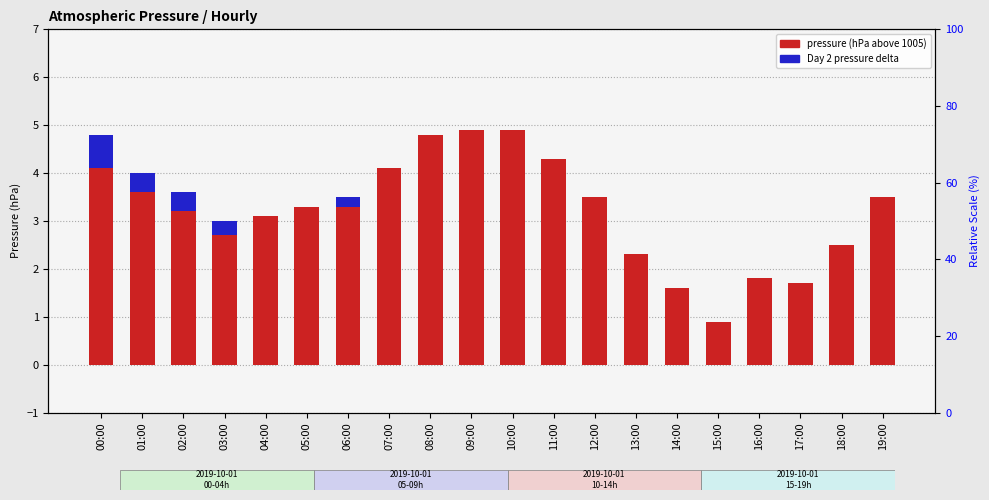

What is the label of the 16th bar from the right?

04:00